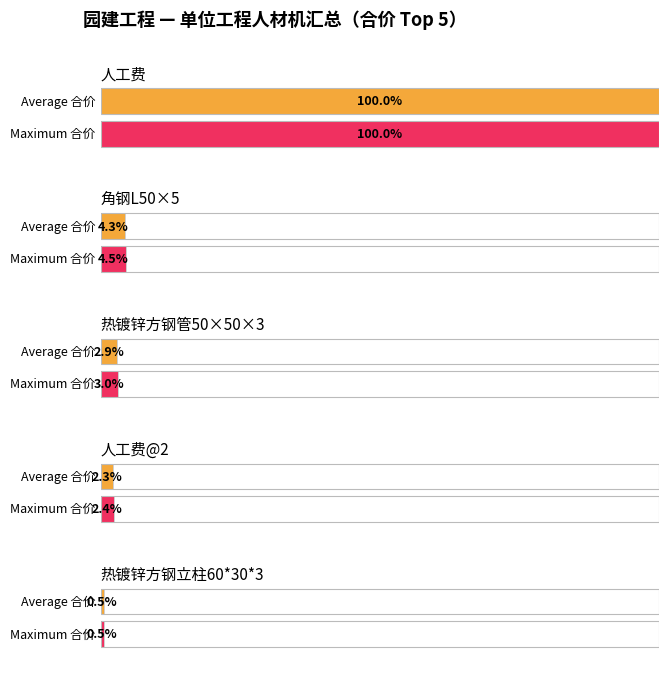

Which label corresponds to the largest value in the chart?

人工费